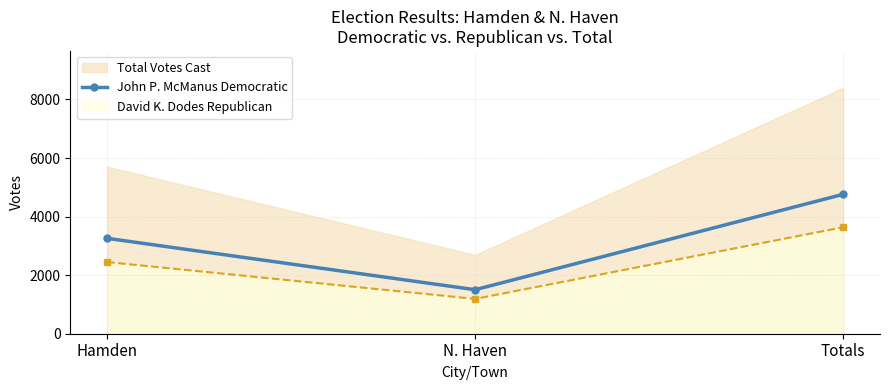

What is the difference between the values at N. Haven and Totals?

3258